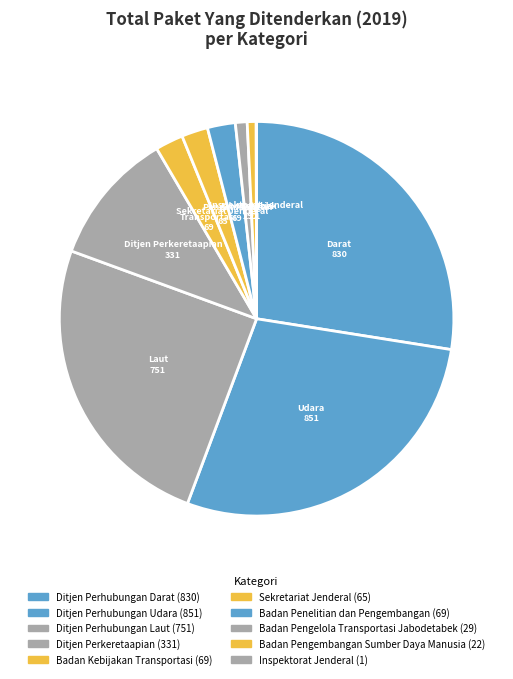

Which category has the biggest portion of the pie?

Ditjen Perhubungan Udara